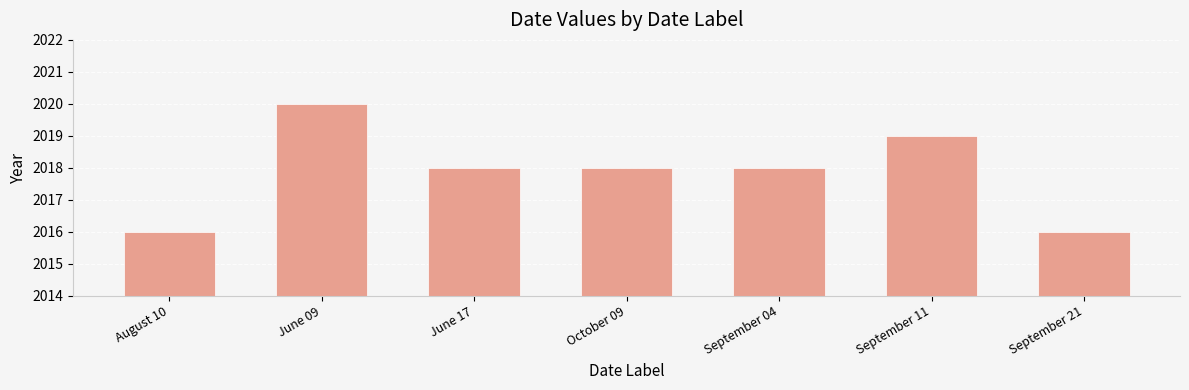

At which category does the chart reach its peak across all series?

June 09